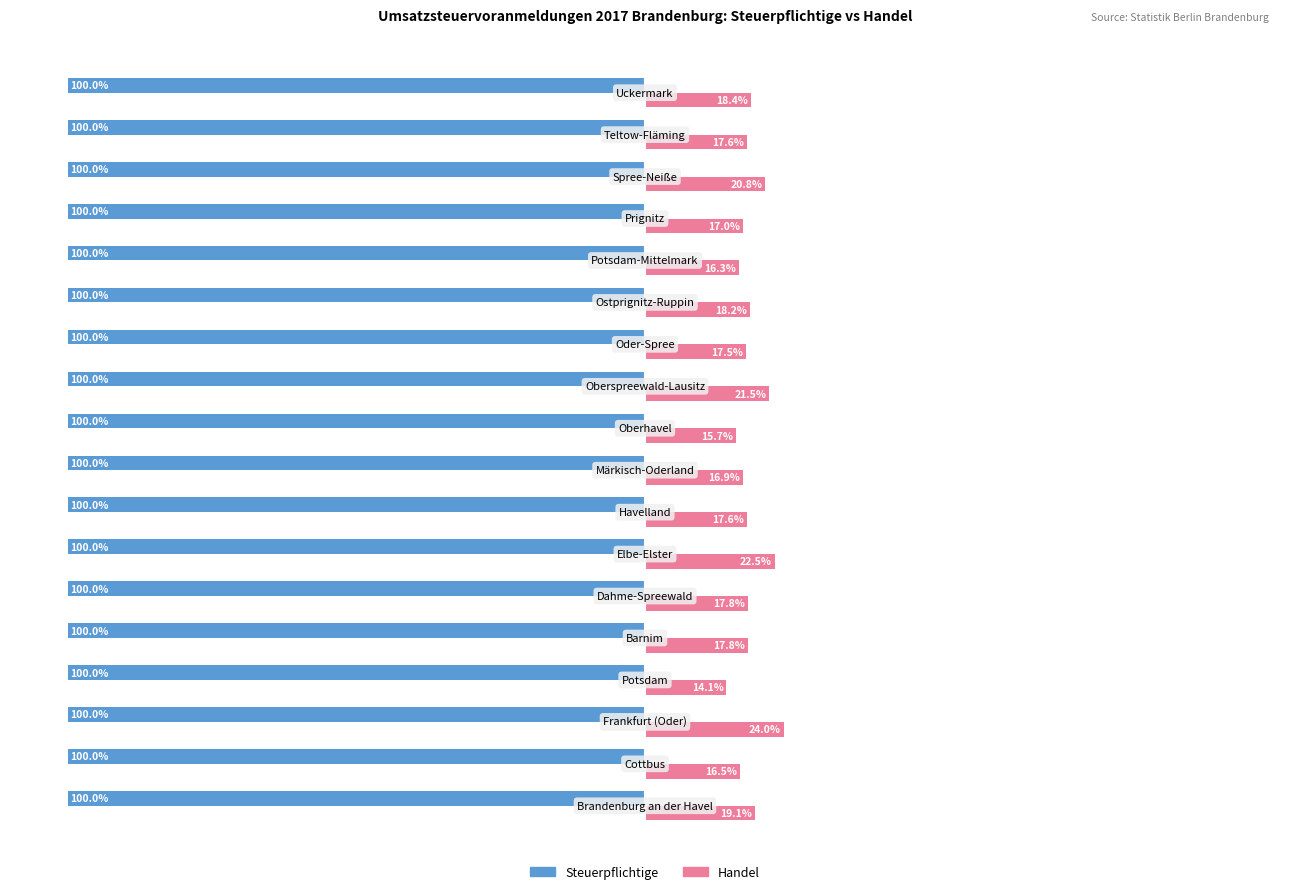

Which series has the largest total across all categories?

Handel